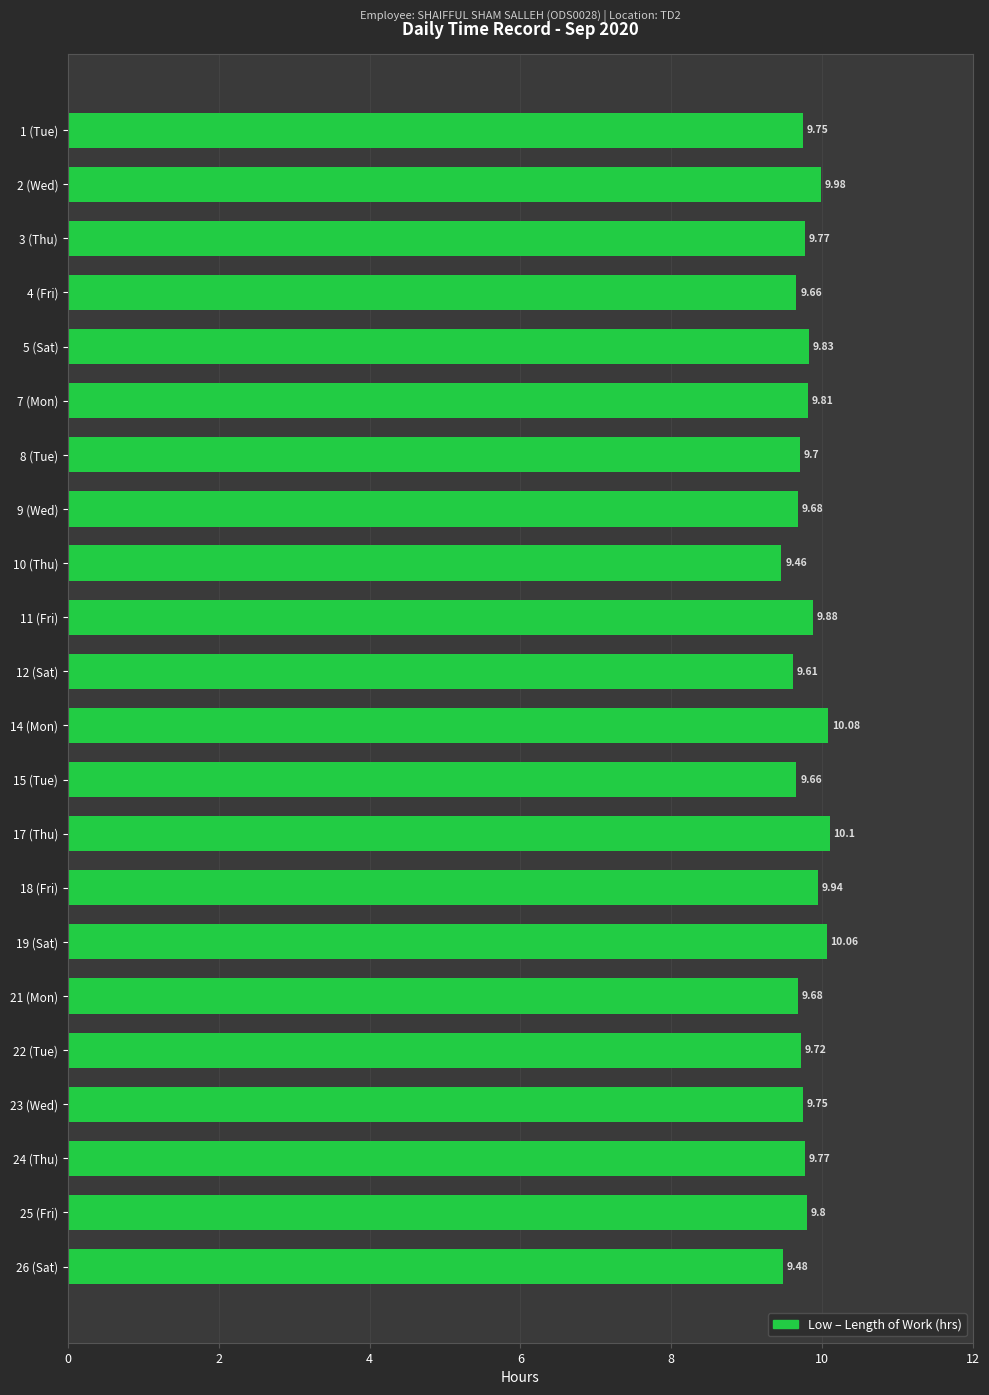

What is the smallest value displayed?

9.5